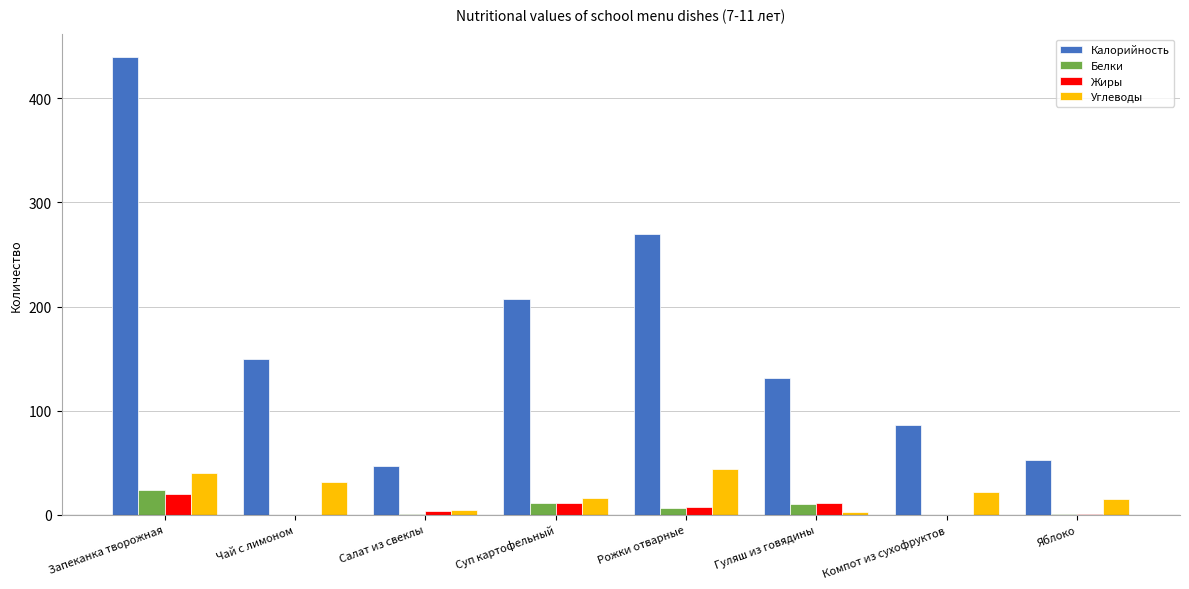

At which label does Жиры reach its peak?

Запеканка творожная